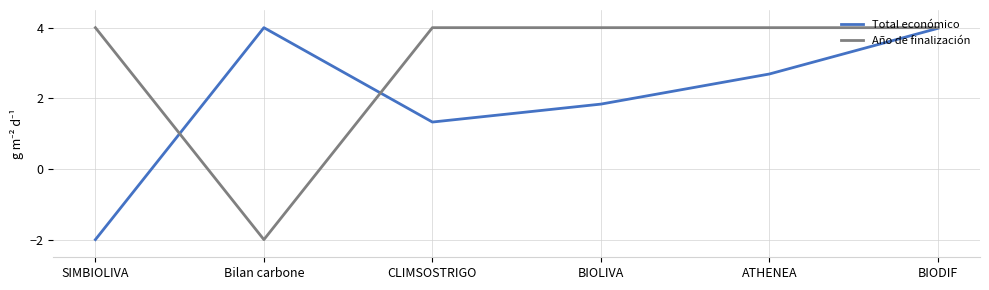

How many positive values does the Total económico series have?

5